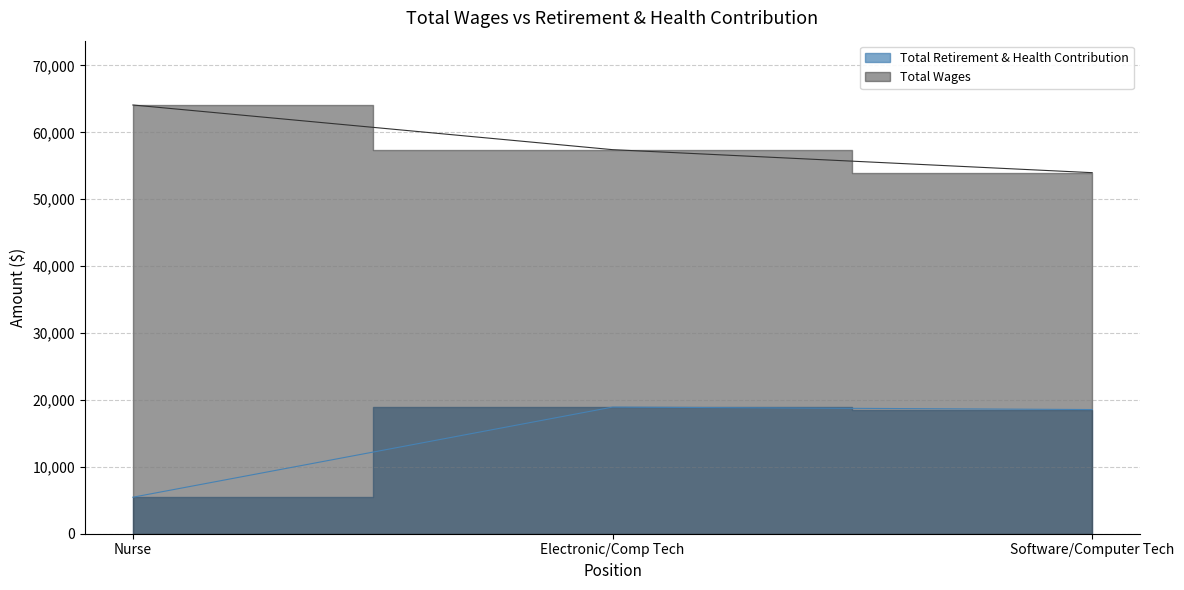

What is the difference between the maximum and minimum values?

13469